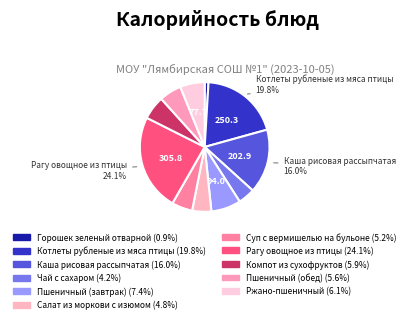

Is it true that Чай с сахаром is 10% of the pie?

False